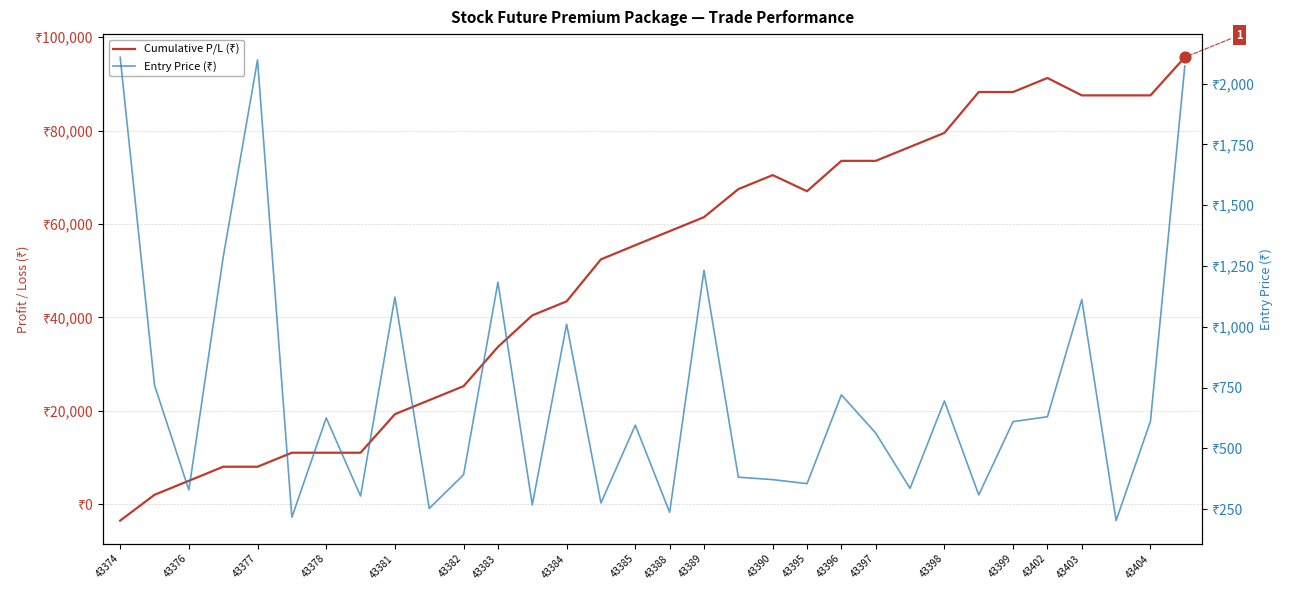

At which category is the sum across all series the highest?

31